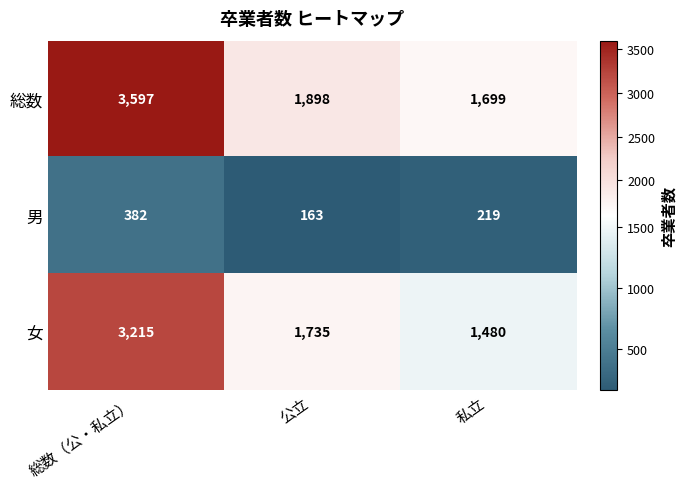

What is the difference between the maximum and second lowest values in the 総数 series?

1699